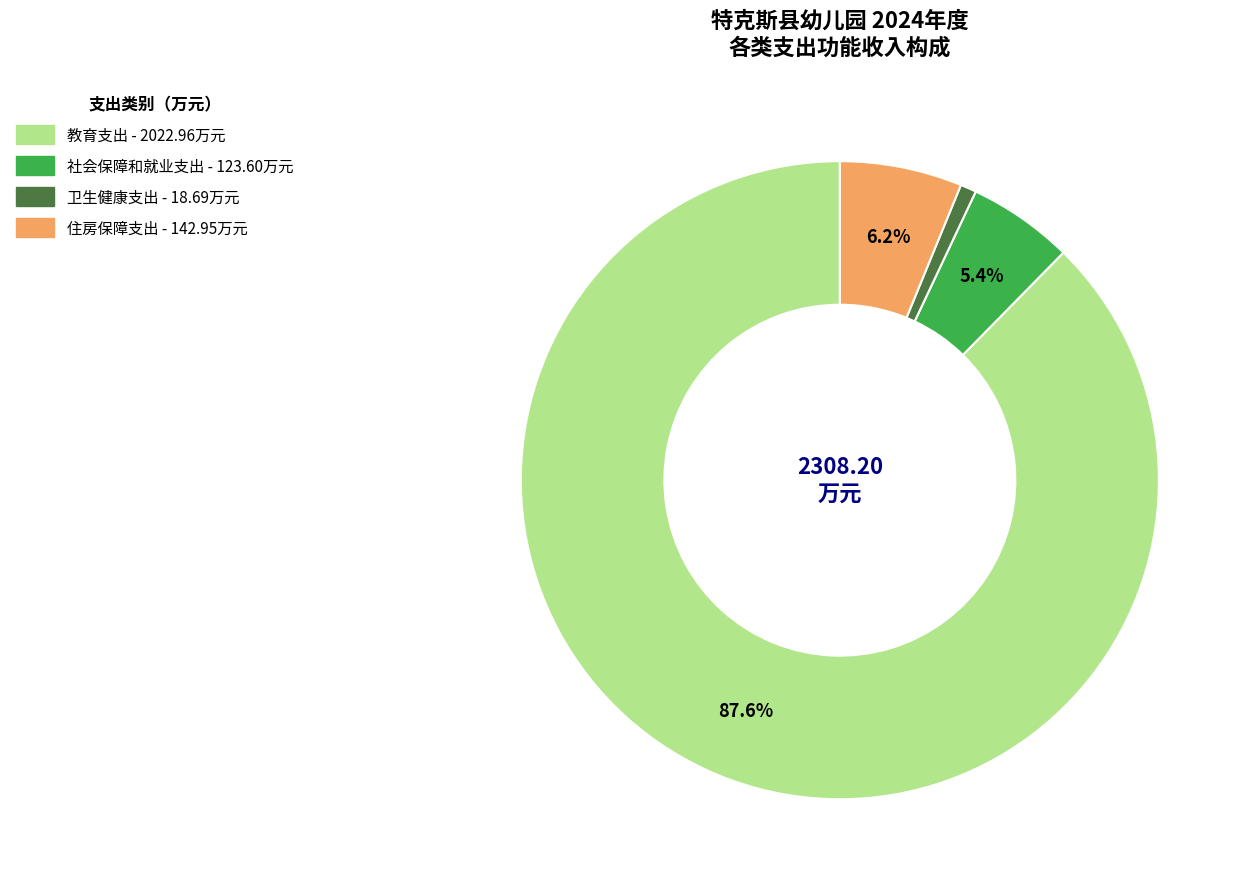

To the nearest percent, what portion does 社会保障和就业支出 represent?

5%